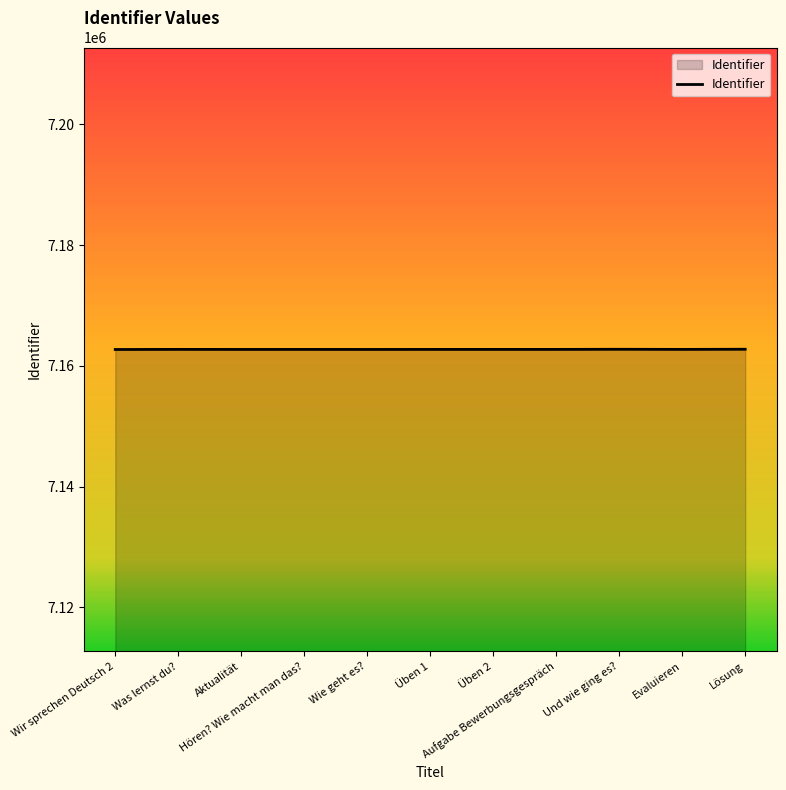

What is the sum of the values at Üben 2 and Wir sprechen Deutsch 2?

14325427